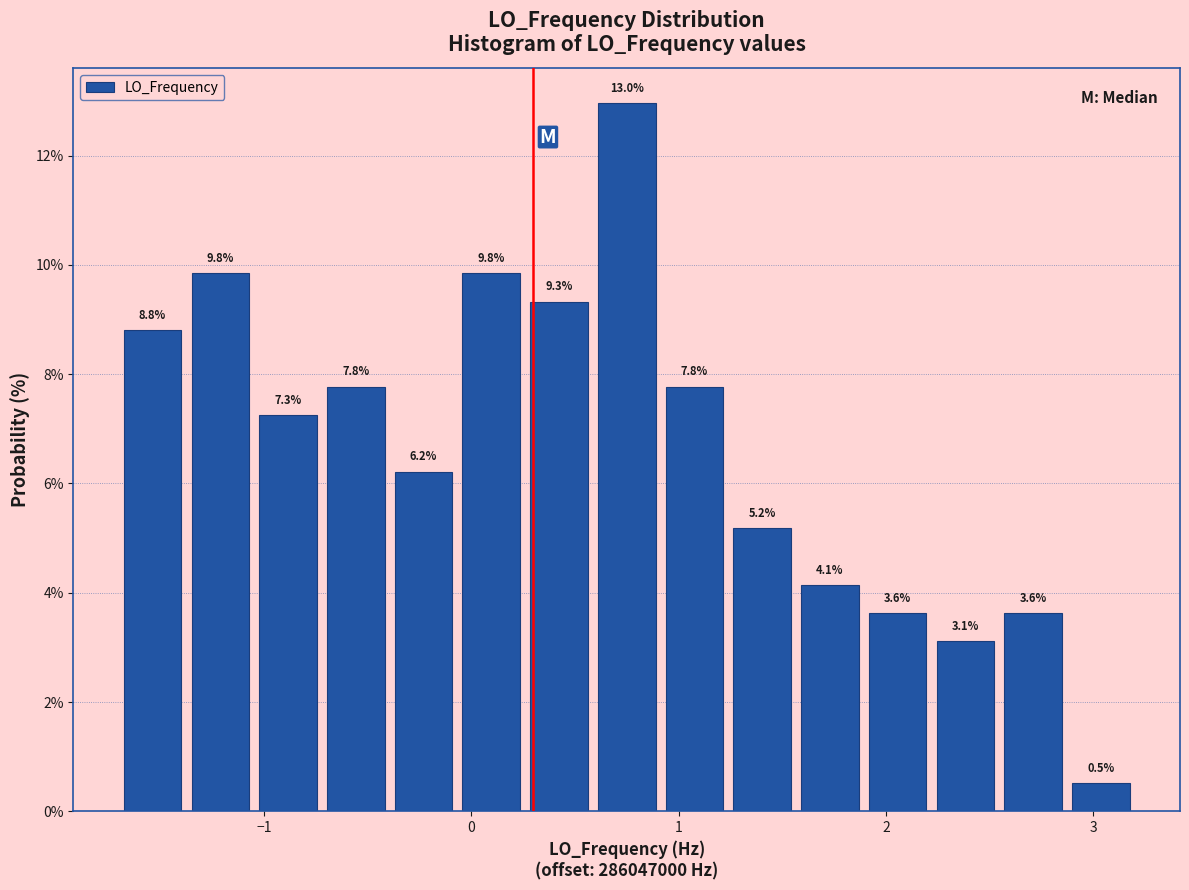

Read against the x-axis, roughly where is the centre of the tallest bar?

0.8